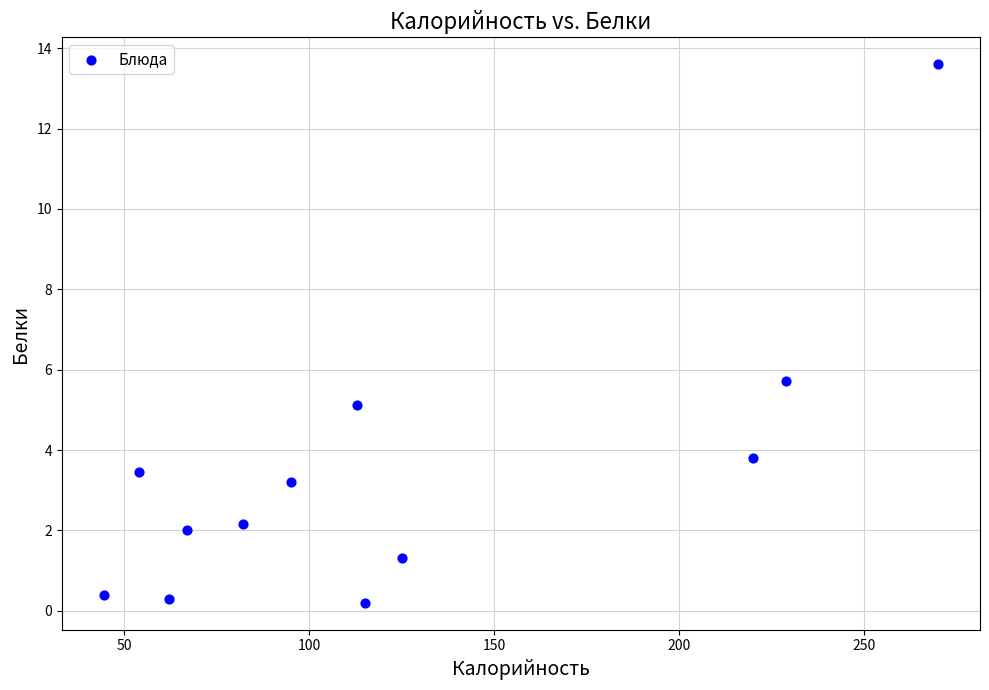

What is the average X value?

123.0